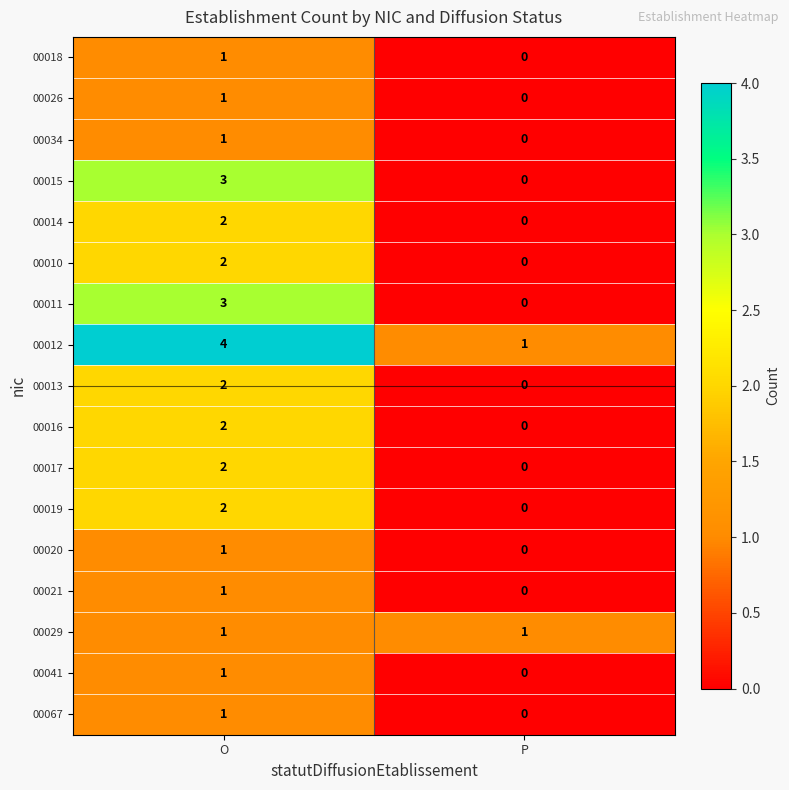

How many data points does each series have?

2